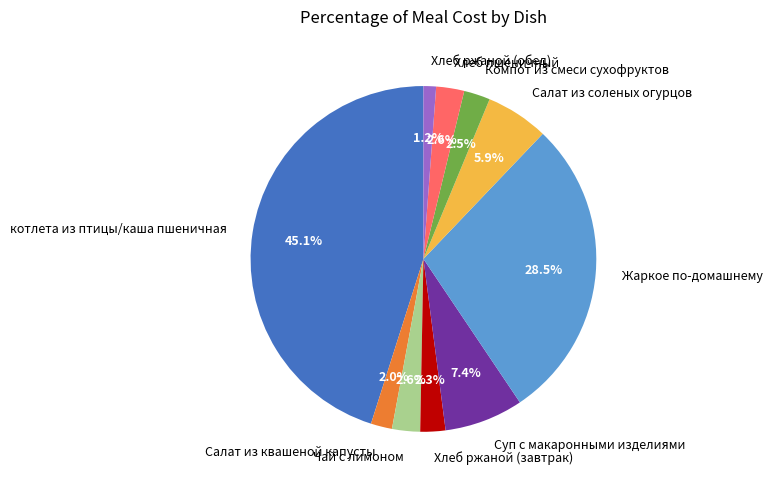

Count the number of slices in the pie.

10